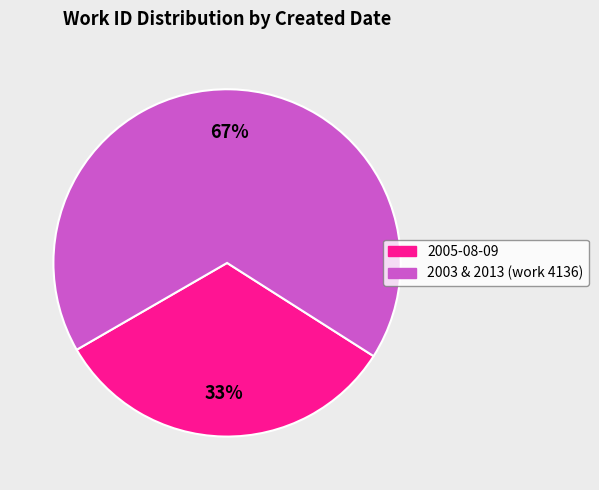

To the nearest percent, what is the average slice percentage?

50%